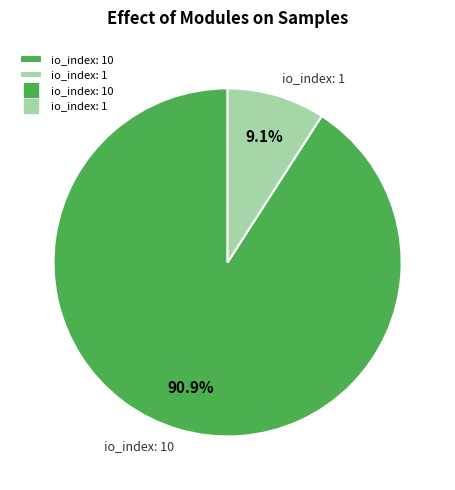

Which category has the biggest portion of the pie?

io_index: 10